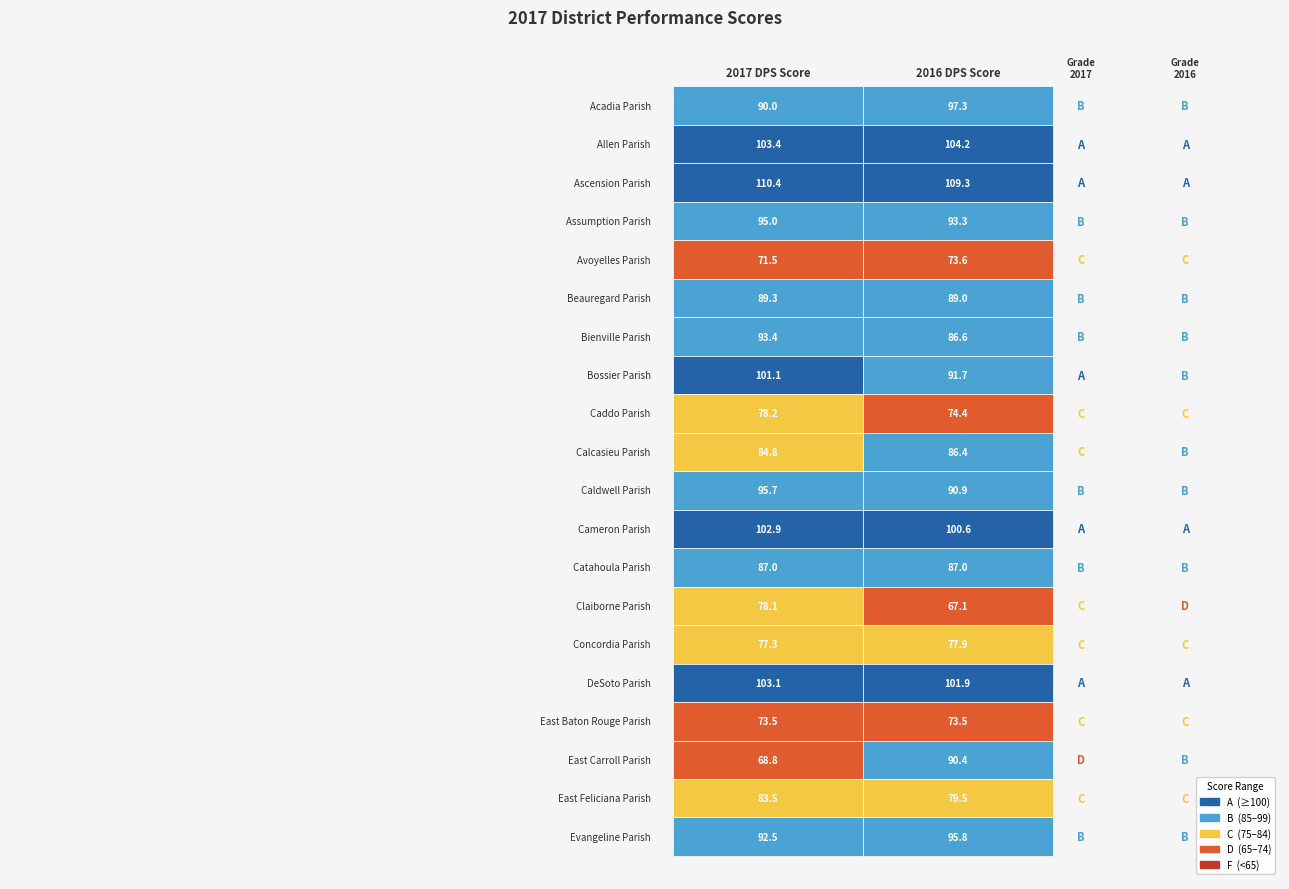

Rank the categories by 2017 DPS Score value from lowest to highest.

17, 4, 16, 14, 13, 8, 18, 9, 12, 5, 0, 19, 6, 3, 10, 7, 11, 15, 1, 2